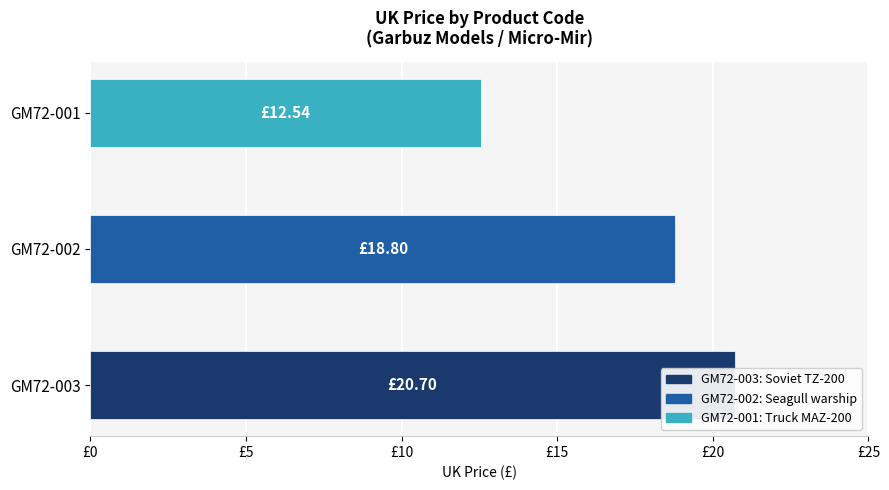

Reading left to right, what are all the values shown in this chart?

GM72-003=20.7	GM72-002=18.8	GM72-001=12.5